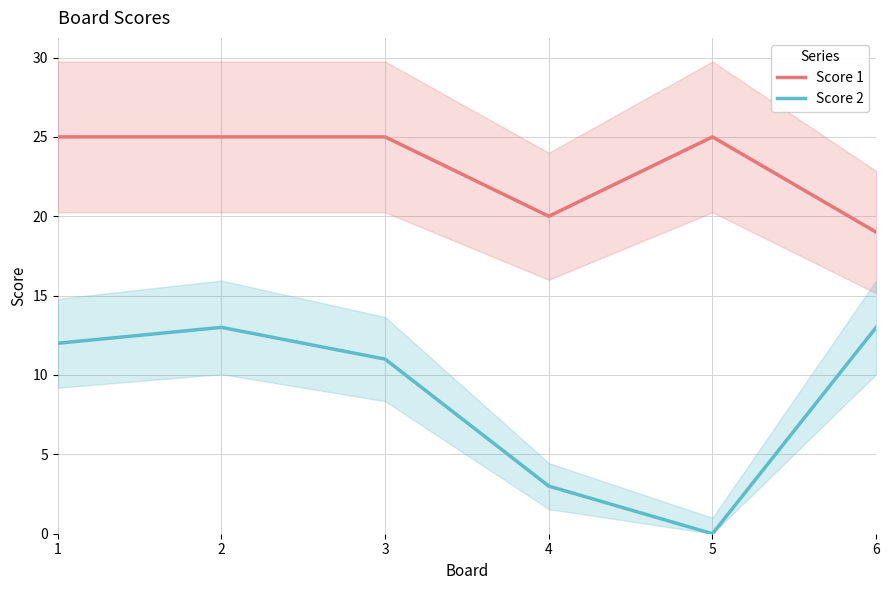

The value of Score 2 at 4 is 2. True or false?

False